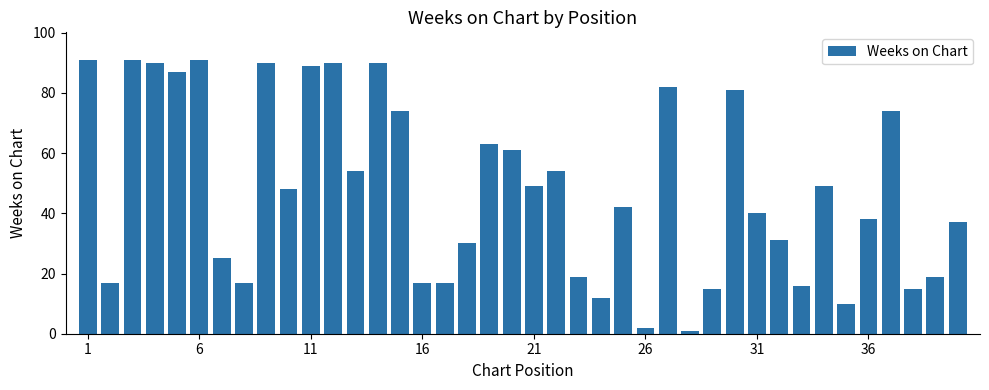

What is the sum of all values?

1918